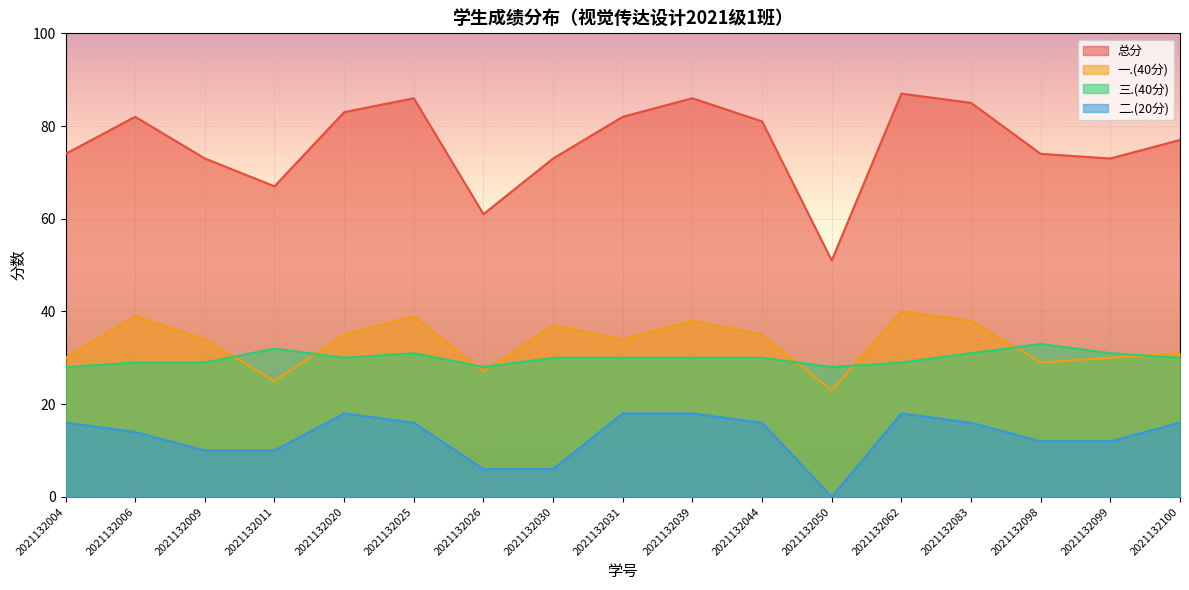

Which series changed the most between 2021132020 and 2021132062?

一.(40分)